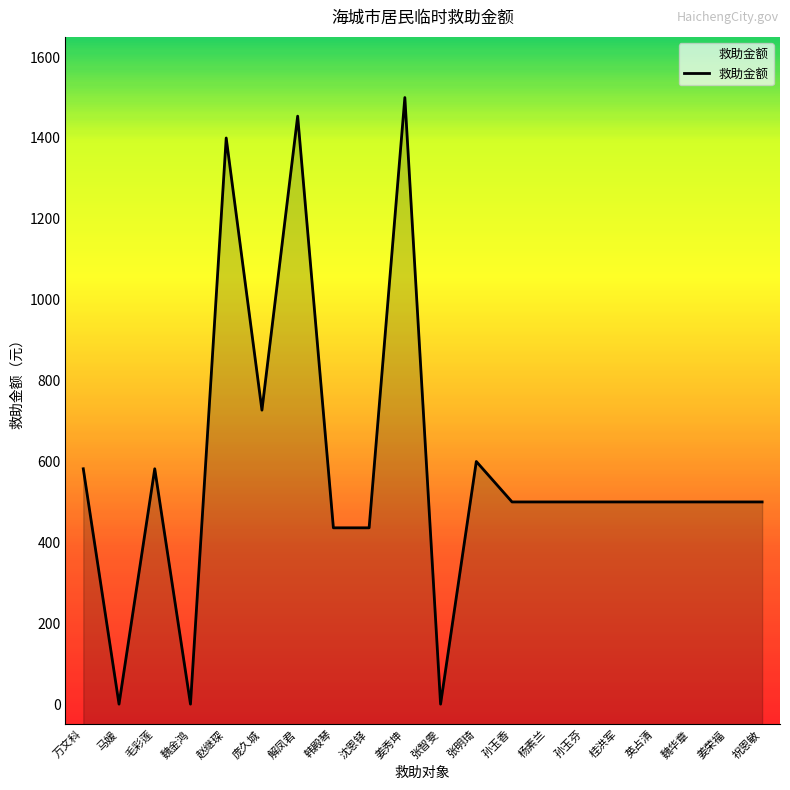

What is the label of the 16th point from the left?

桂洪军